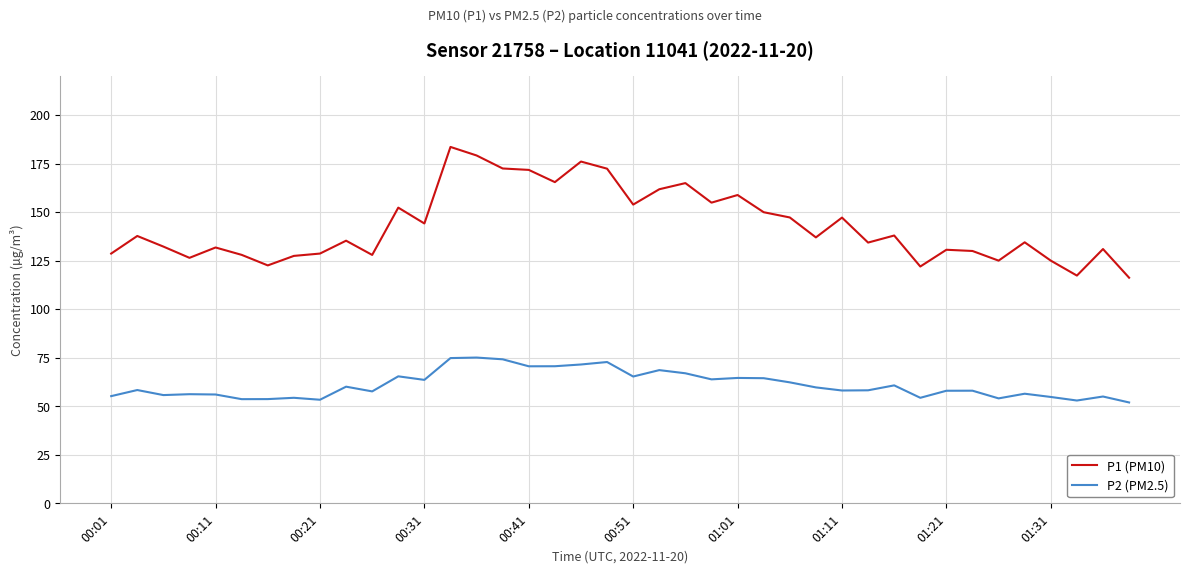

True or false: P1 (PM10) has more than 1 points higher than both neighbors.

True